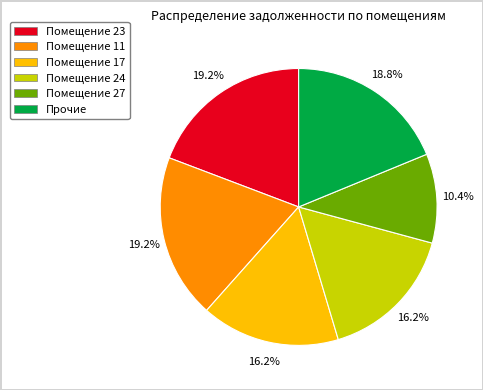

Is there a majority slice in this chart?

No